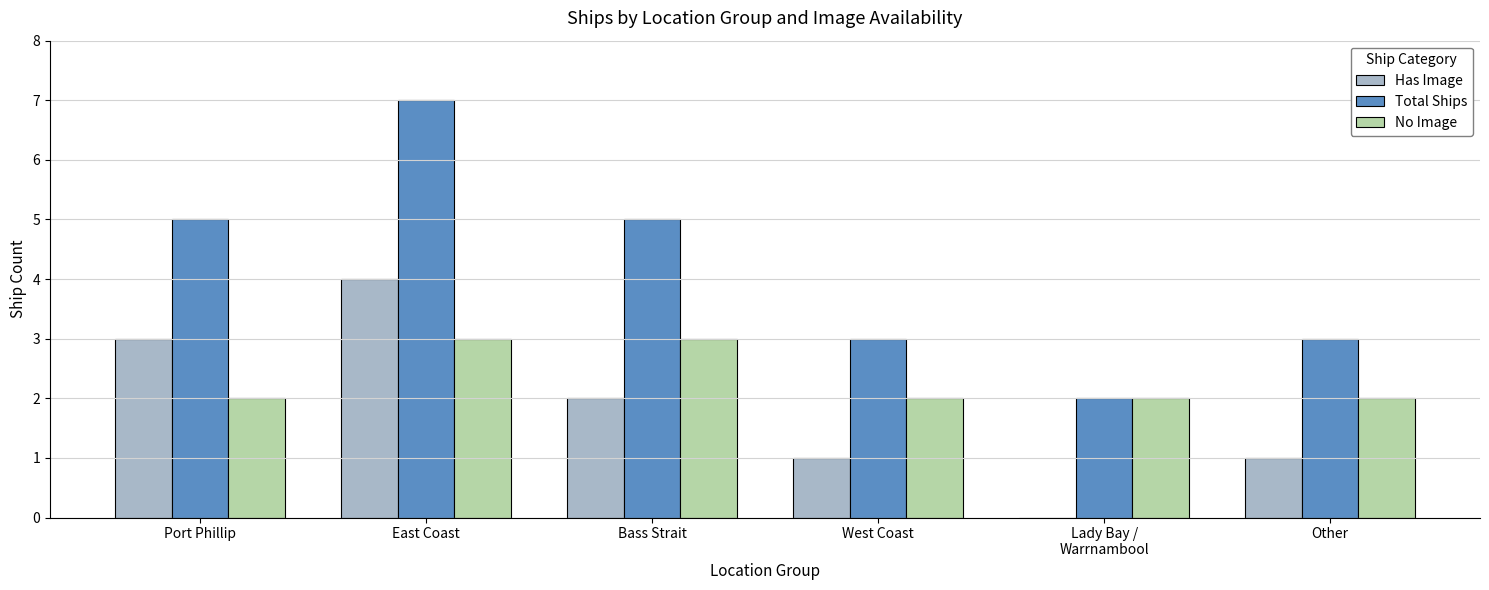

Does the chart contain stacked bars?

No